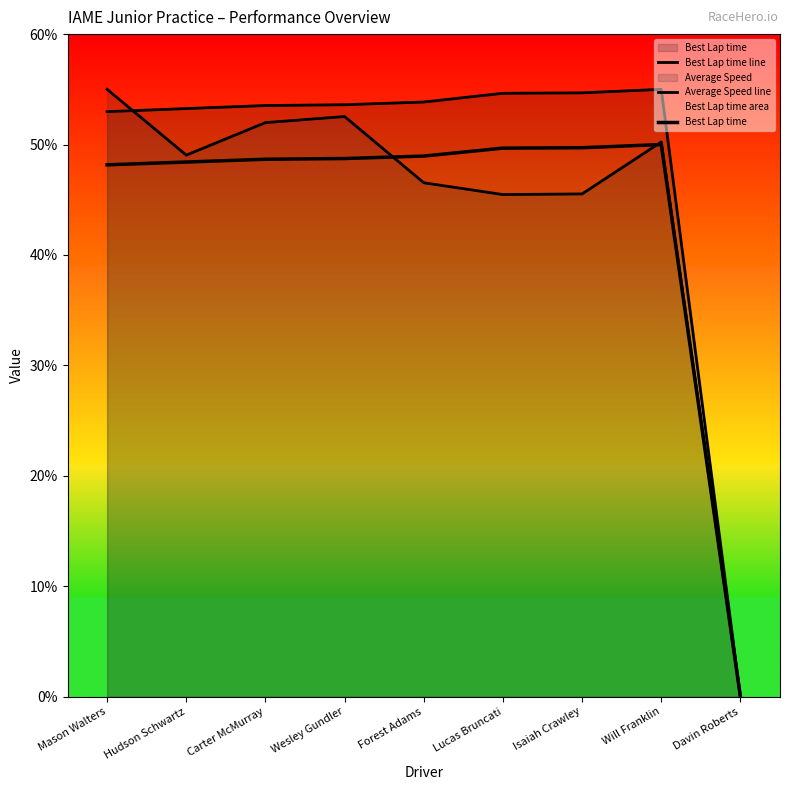

List the series in order of their peak value, lowest first.

Best Lap time, Best Lap time line, Average Speed line